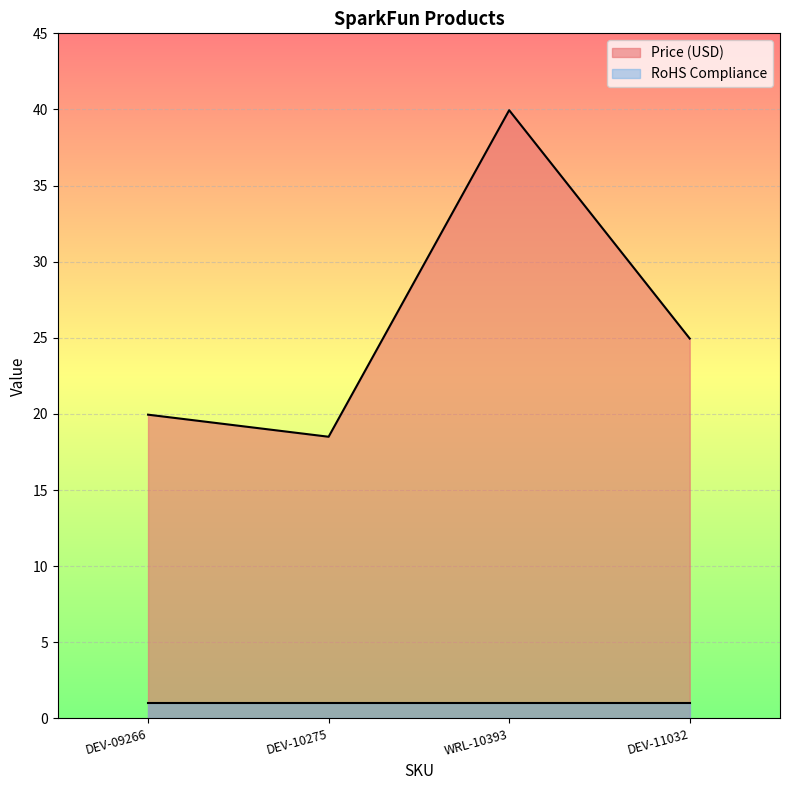

What is the difference between the values at WRL-10393 and DEV-09266?

20.0